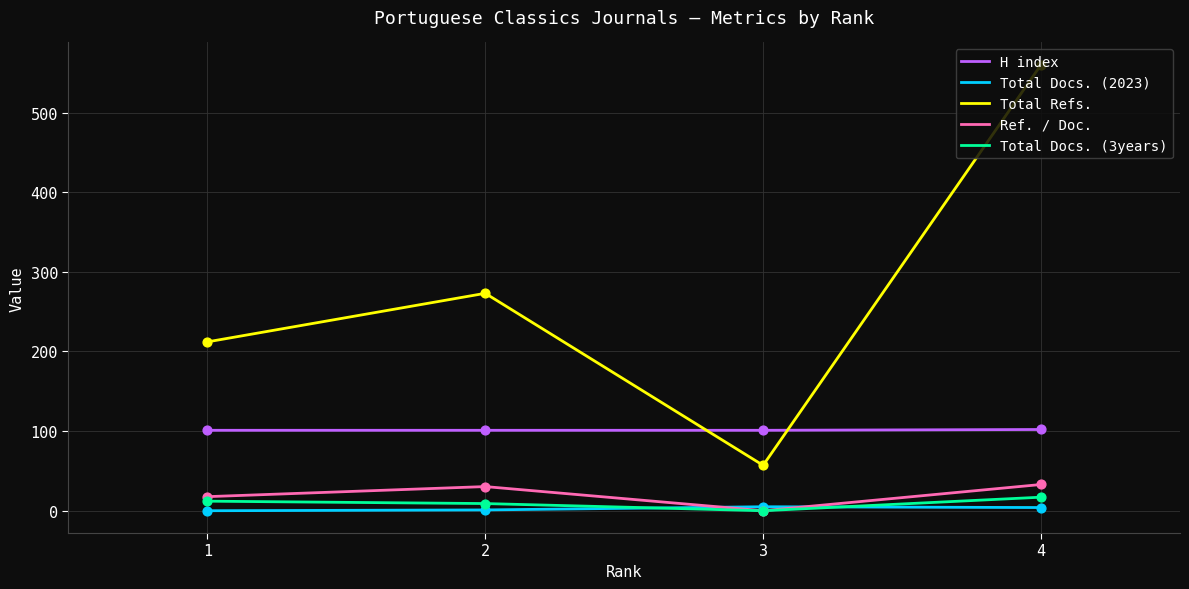

Is the value of H index at 3 greater than the value of Total Docs. (3years) at 3?

Yes